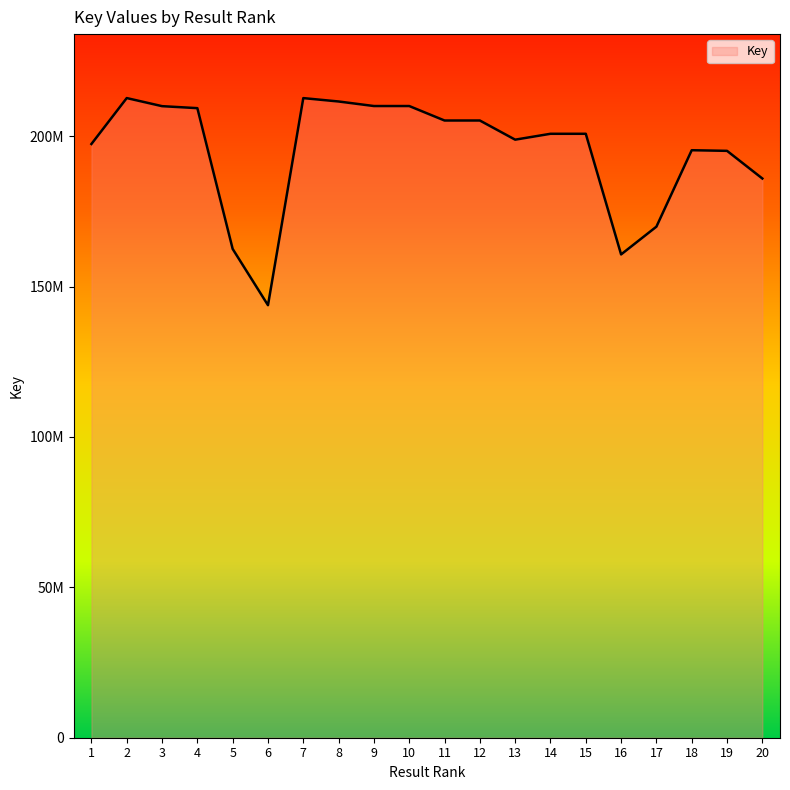

Does the chart display data point markers on the line(s)?

No